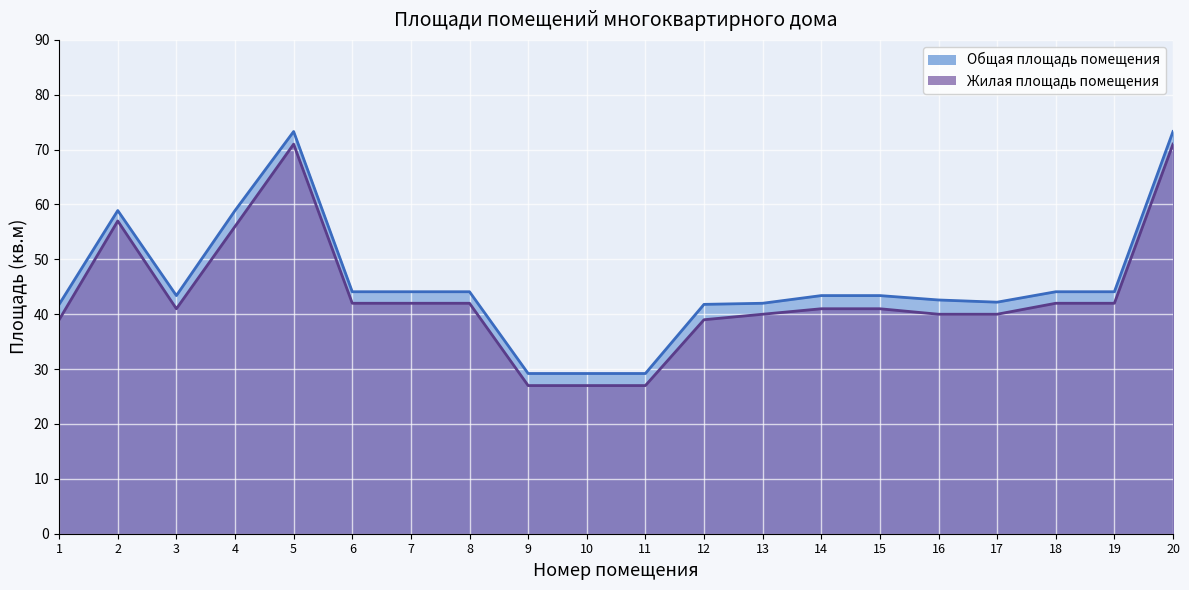

Which series changed the most between 4 and 19?

Общая площадь помещения